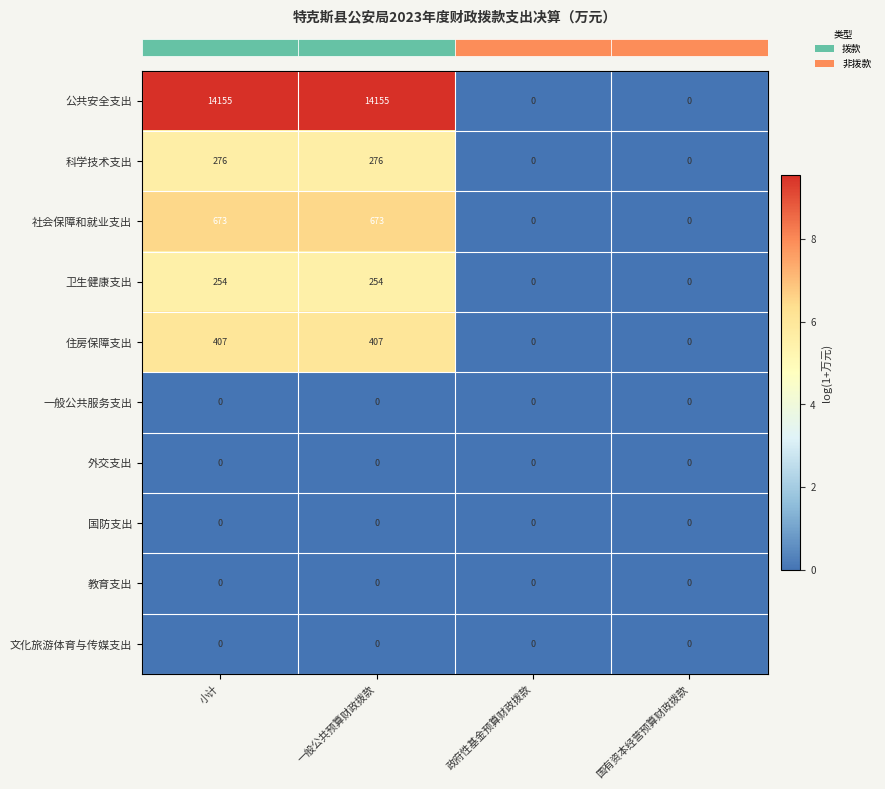

Is it true that 住房保障支出 equals 407 at 小计?

True